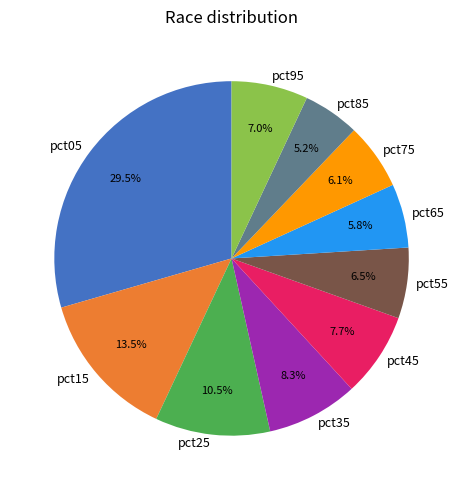

How much of the chart is everything except pct15?

86.5%